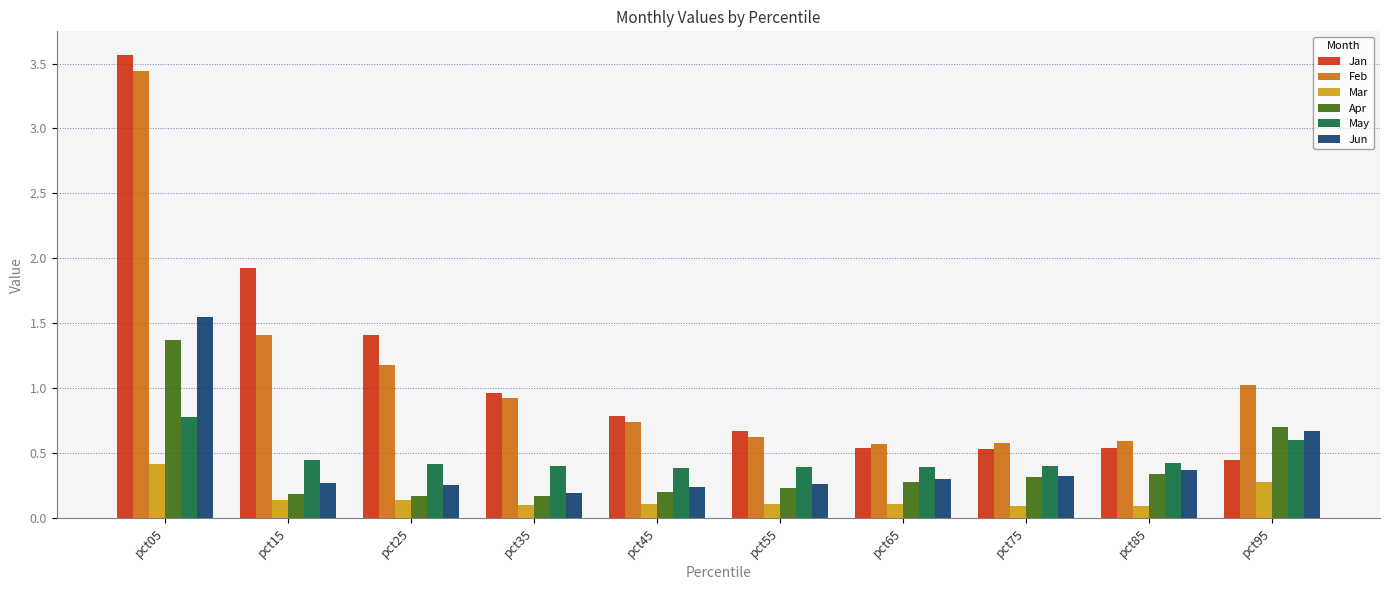

Where is Feb nearest to the value 2?

pct15